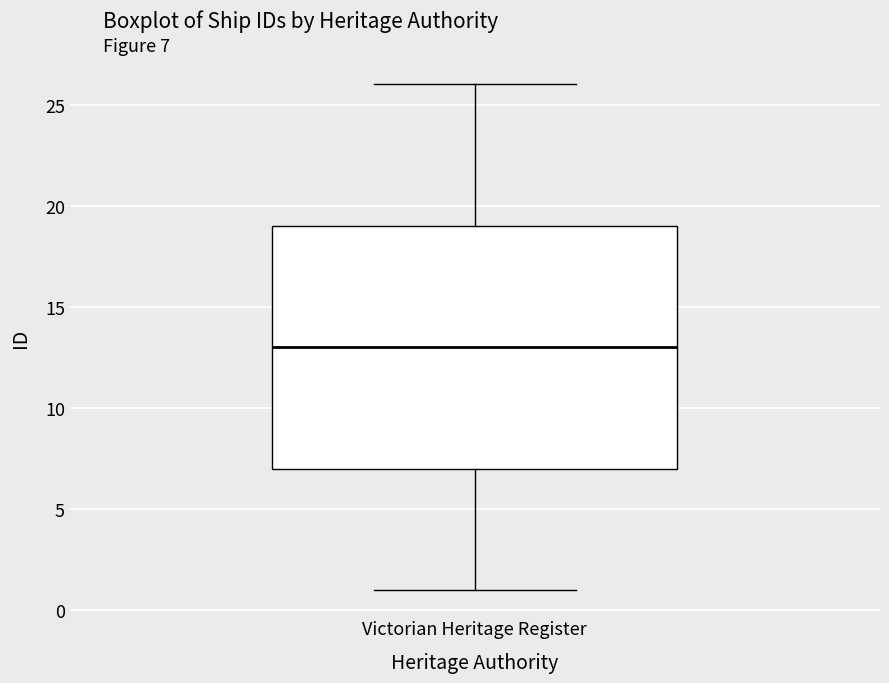

Transcribe this box plot: give where the median line is, the range the box spans, and where the two whiskers end, as read against the y-axis. The values are not printed on the chart, so give them approximately, as read against the axis.

median 13, box 7 to 19, whiskers 1 to 26